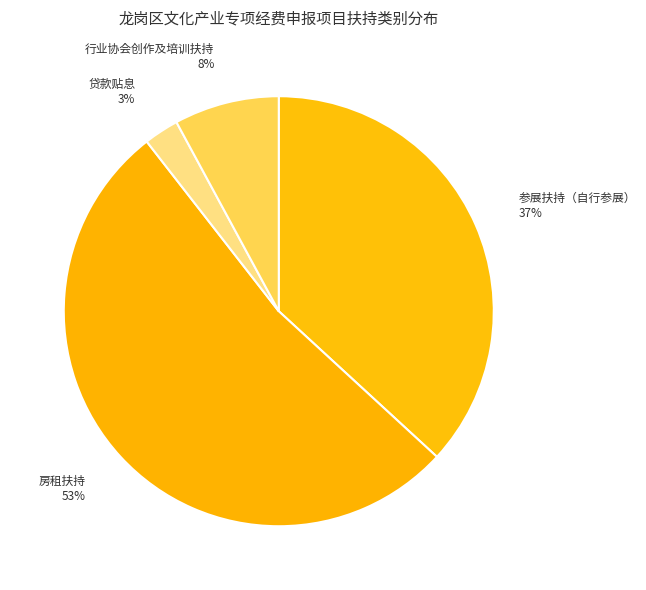

To the nearest percent, what portion does 行业协会创作及培训扶持 represent?

8%